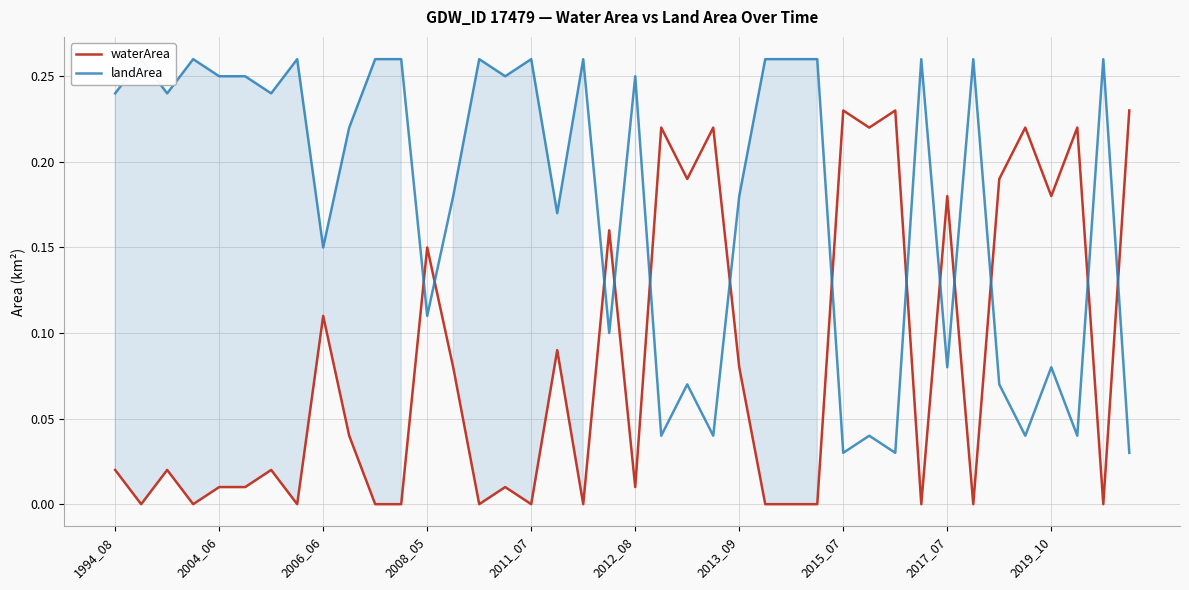

How many data points in waterArea are above 0?

26